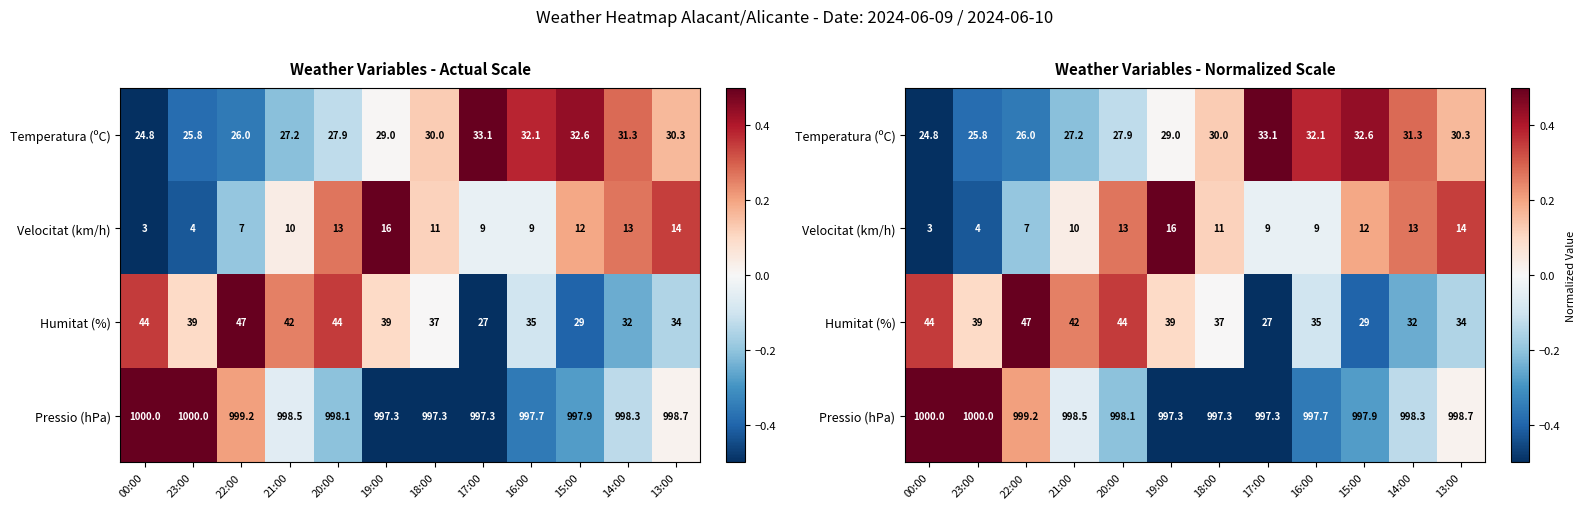

At which label does Humitat (%) first exceed 0?

00:00